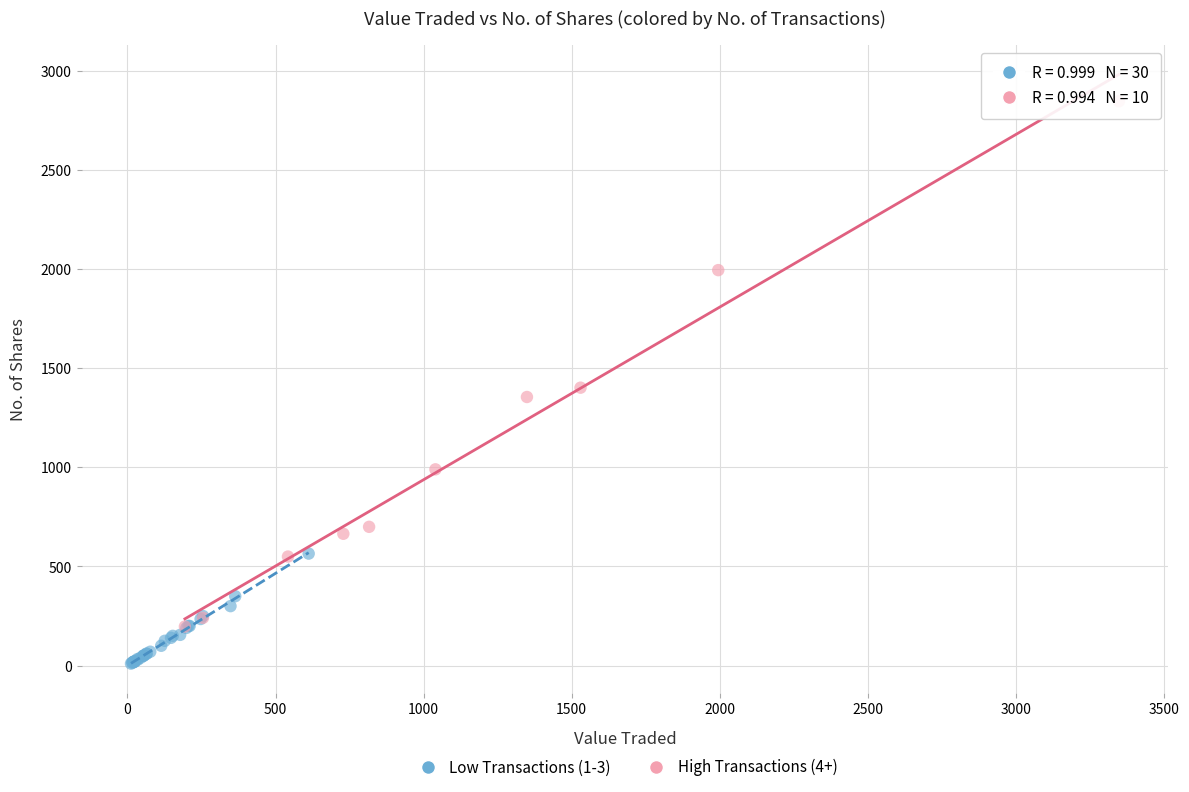

Which series reaches the minimum Y coordinate?

Low Transactions (1-3)